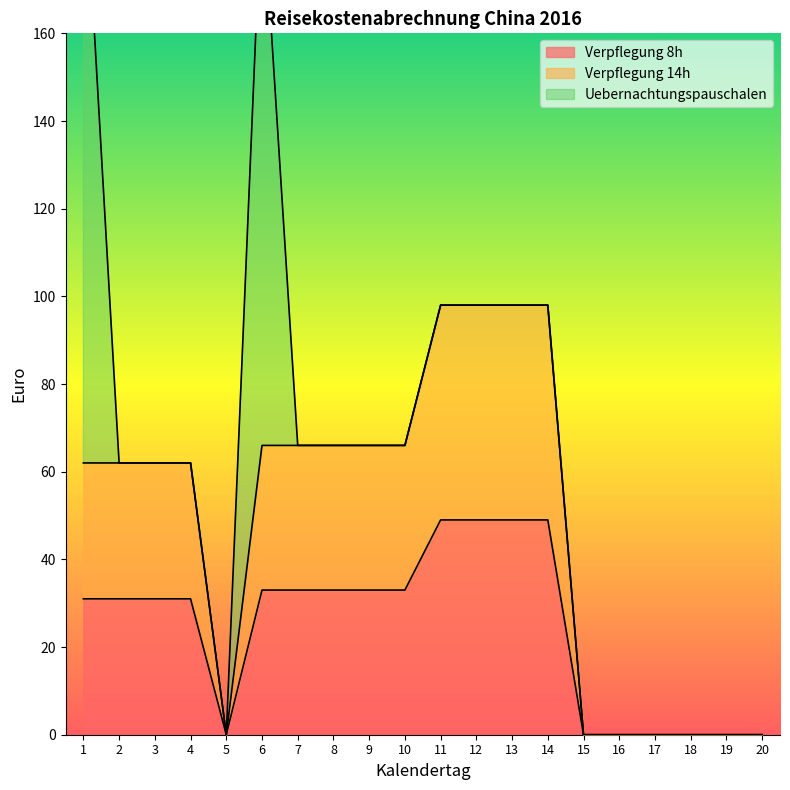

True or false: Verpflegung 14h has a value of 98 at 11.

True